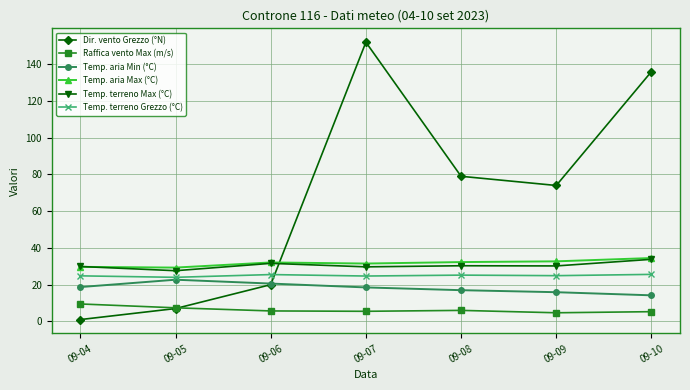

Is the value of Temp. terreno Grezzo (°C) at 09-10 greater than the value of Raffica vento Max (m/s) at 09-05?

Yes